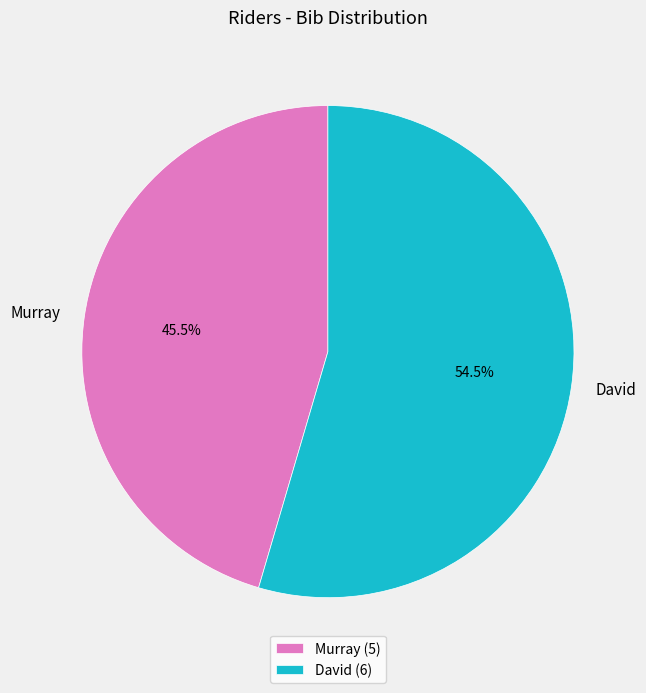

How many segments does this pie chart have?

2